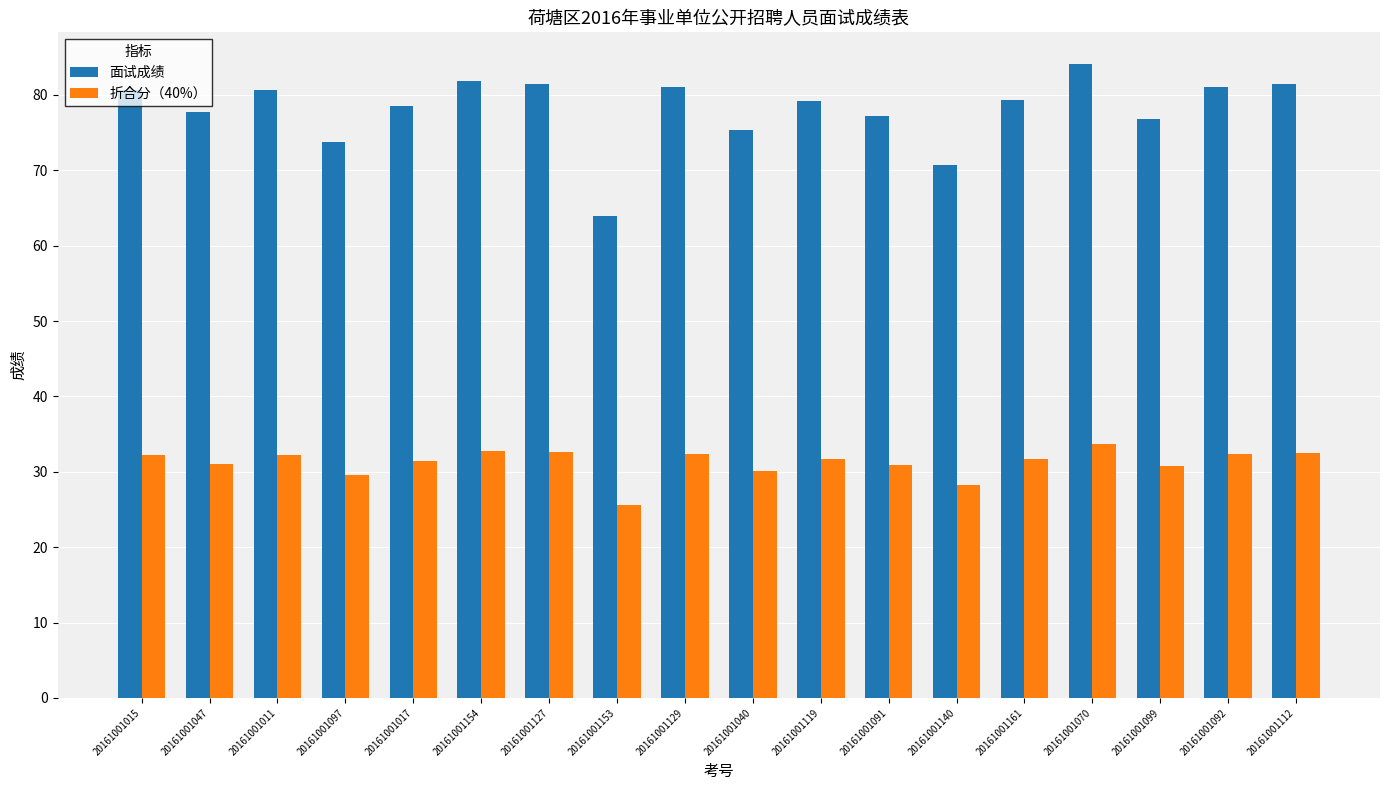

What is the total value across all series at 20161001097?

103.3